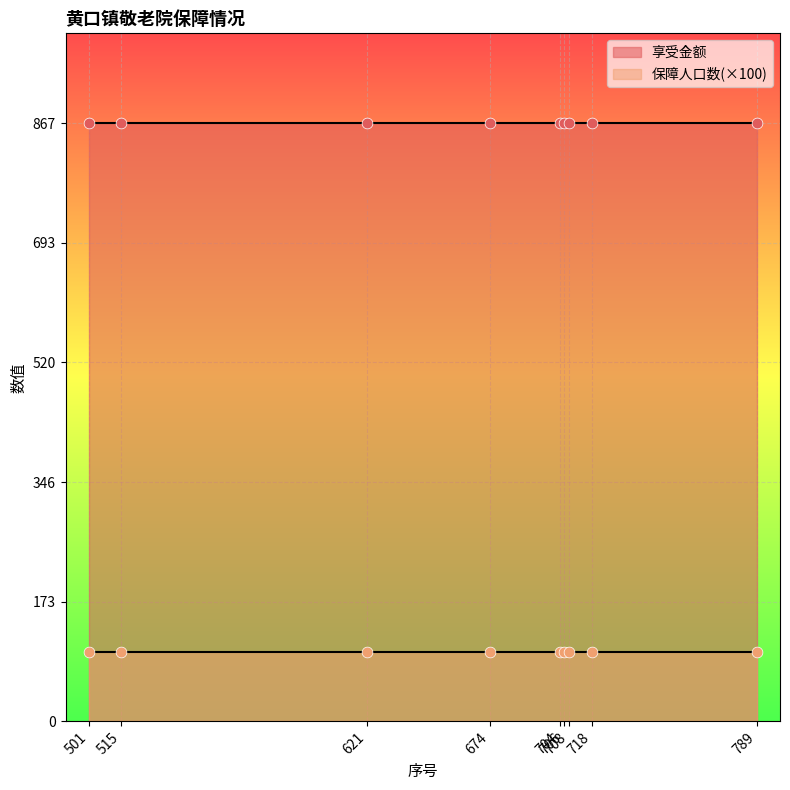

What are all the series names shown in the legend?

享受金额, 保障人口数